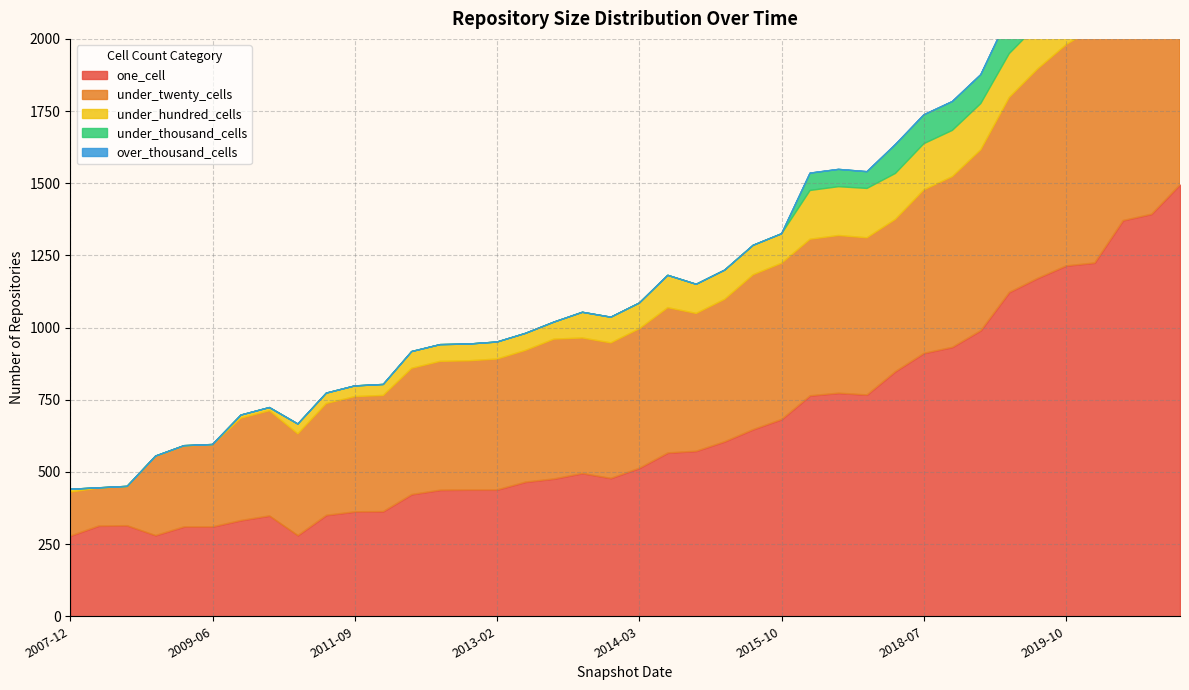

What is the average value of the under_twenty_cells series?

523